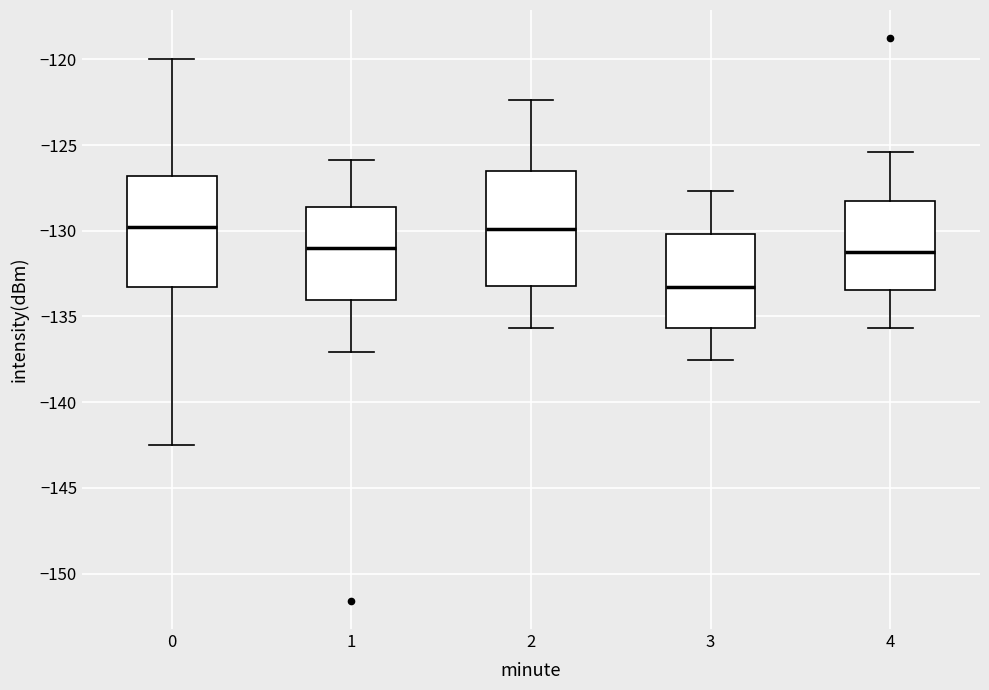

Which box has the lowest median line?

3